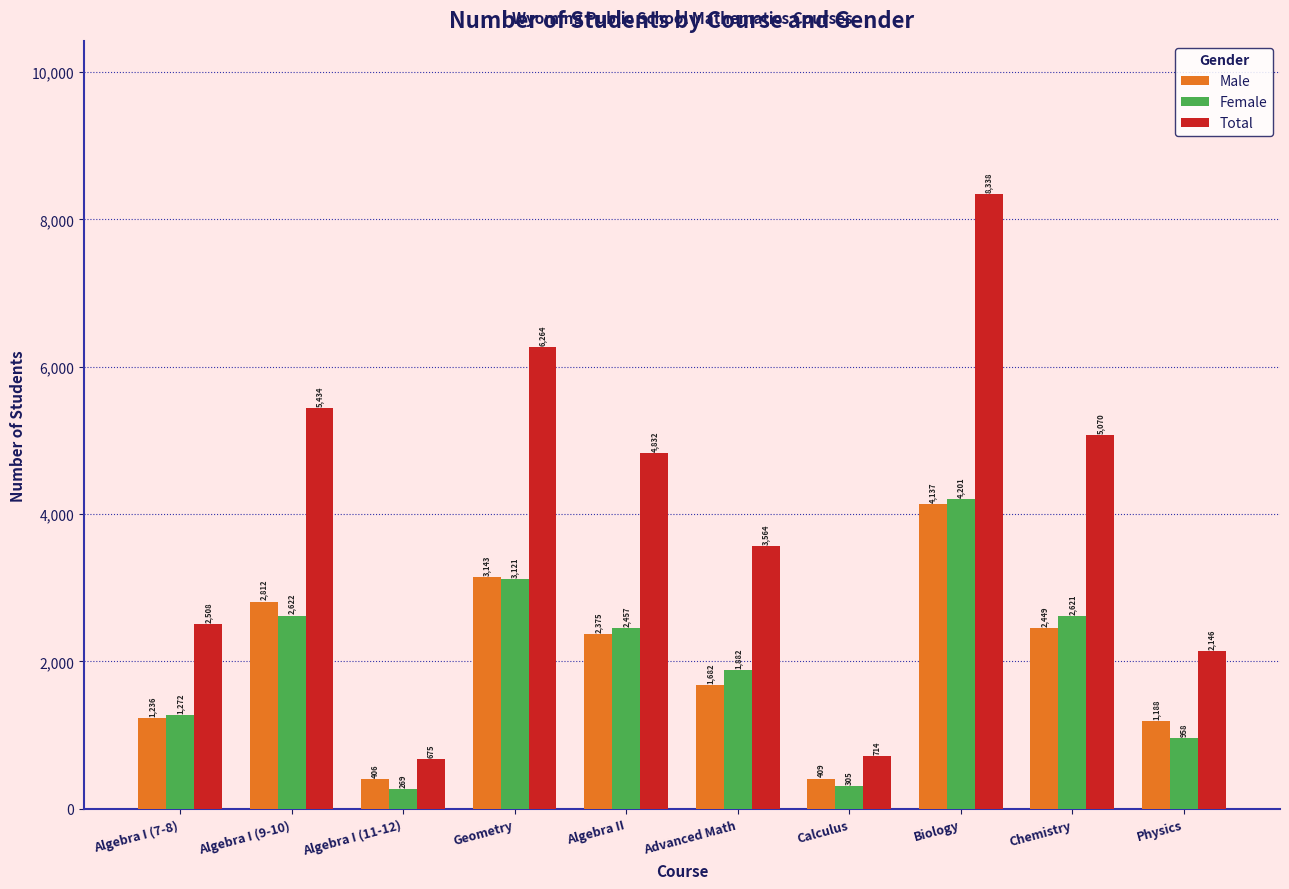

Reading left to right, extract all data points from this chart.

Male: 1236	2812	406	3143	2375	1682	409	4137	2449	1188
Female: 1272	2622	269	3121	2457	1882	305	4201	2621	958
Total: 2508	5434	675	6264	4832	3564	714	8338	5070	2146